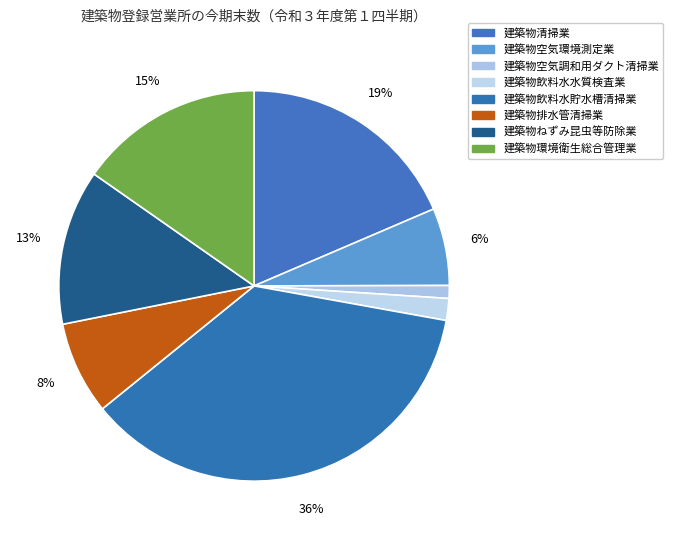

Which category has the biggest portion of the pie?

建築物飲料水貯水槽清掃業